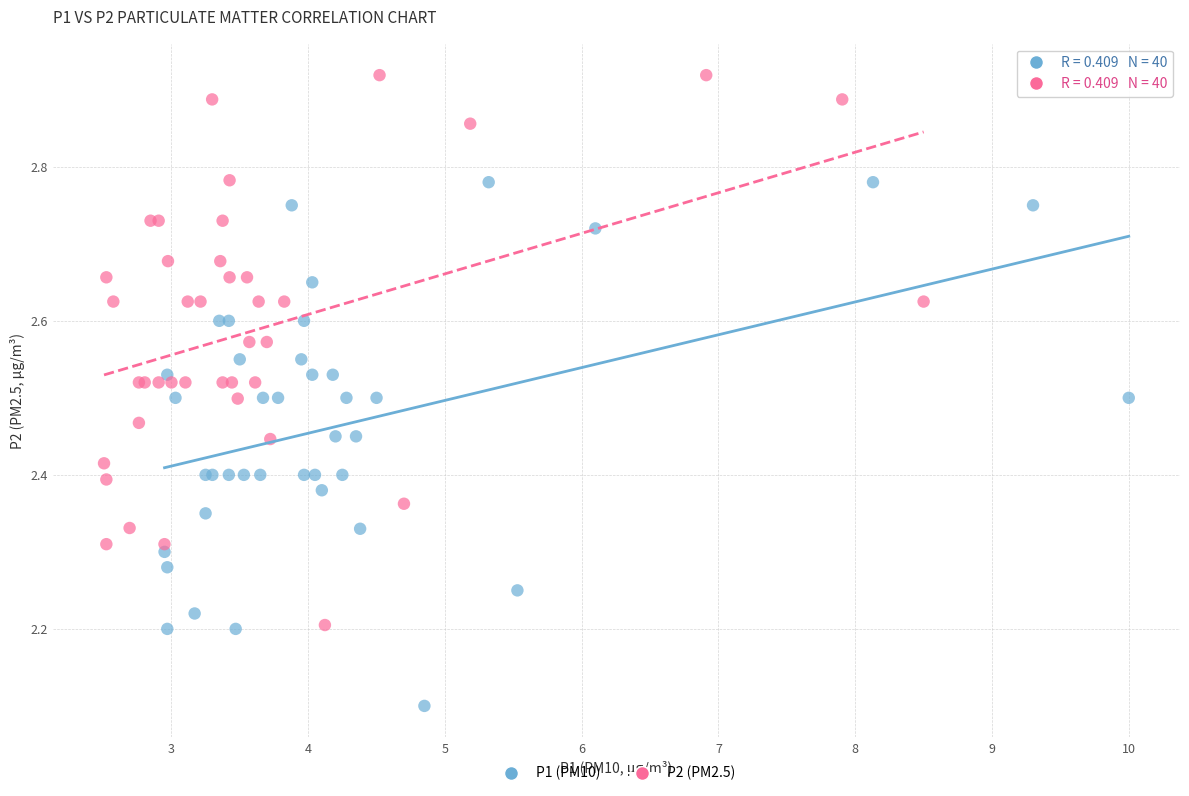

What are all the series names shown in the legend?

P1 (PM10), P2 (PM2.5)